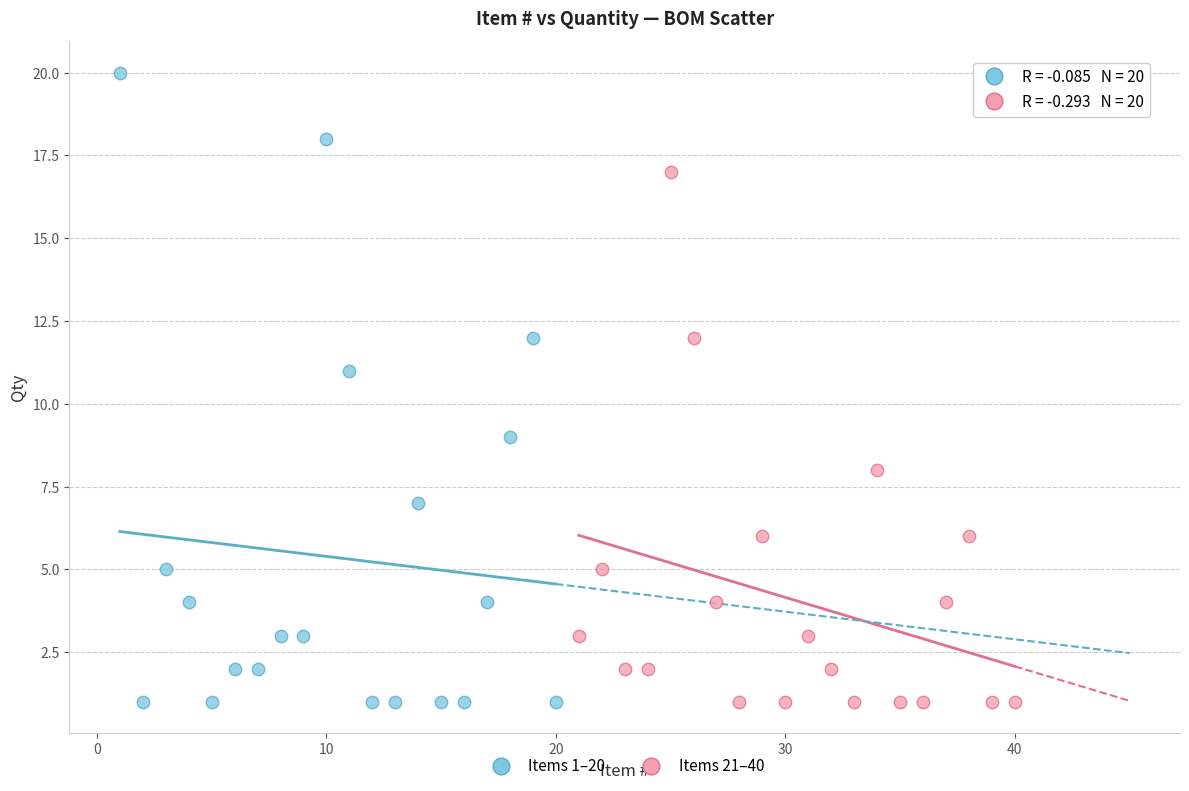

Which series contains the highest Y value?

Items 1–20